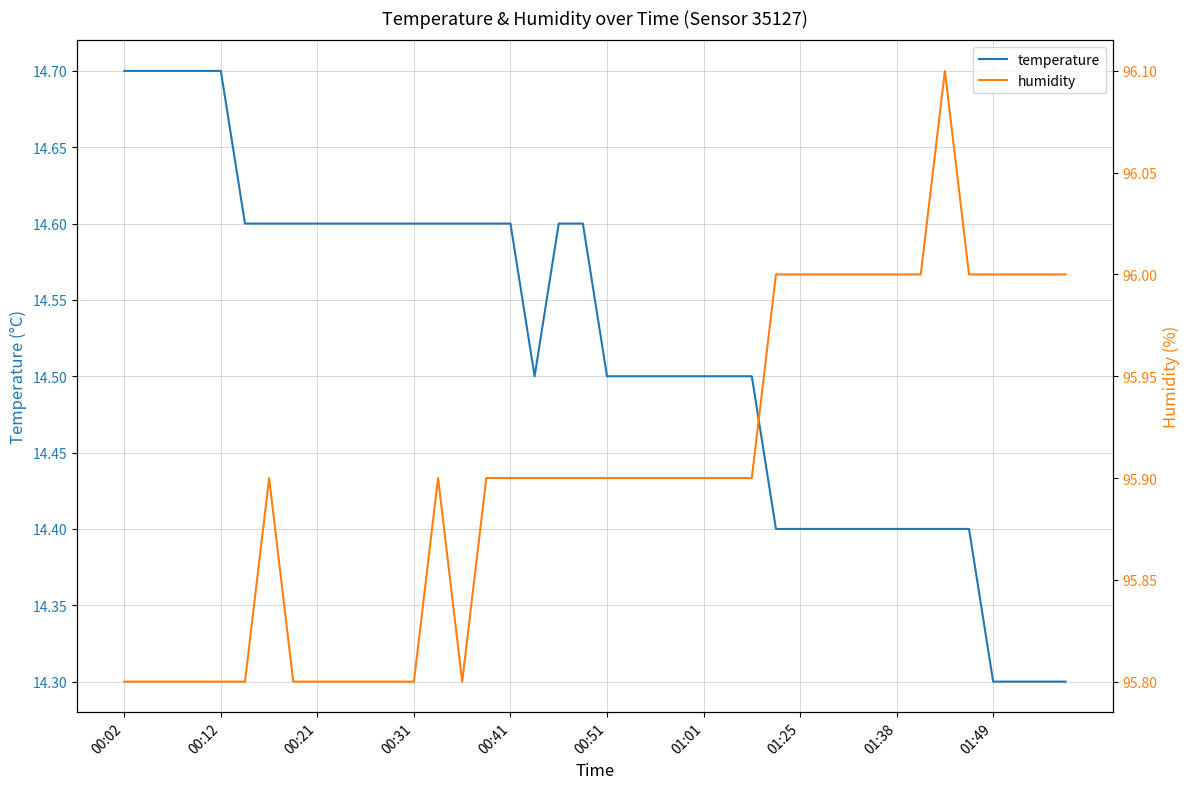

What is the lowest value of the temperature series?

14.3